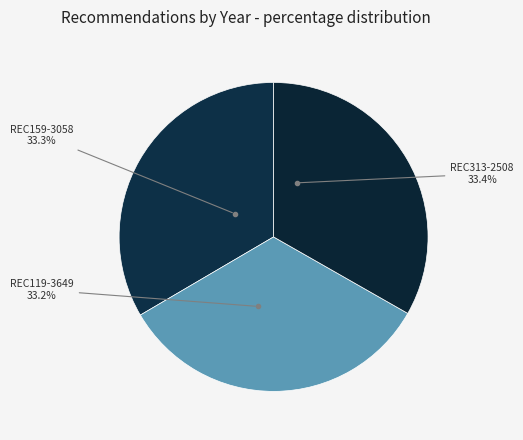

Is REC313-2508 the majority of the pie?

No